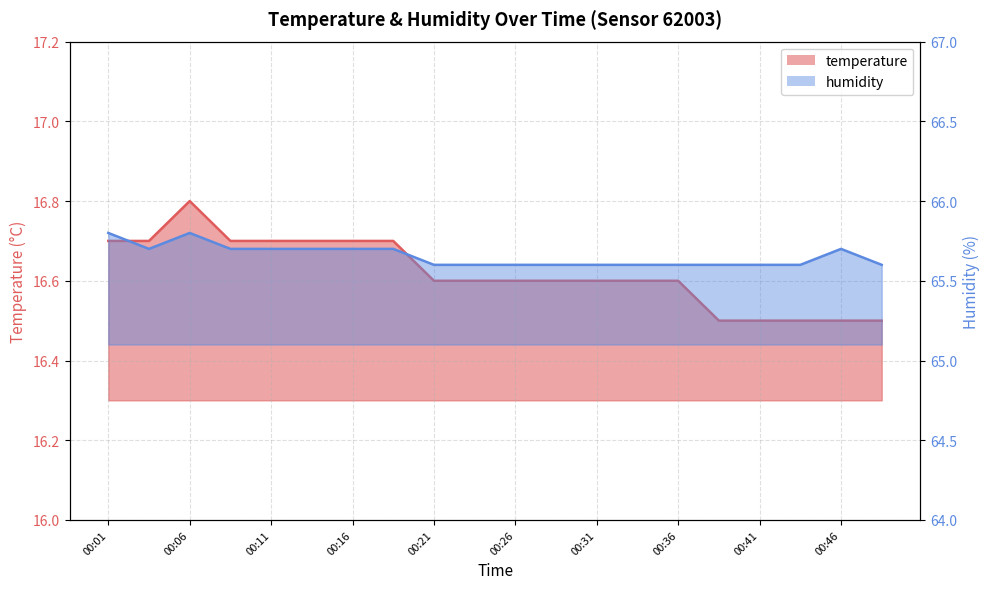

Rank the categories by humidity value from highest to lowest.

00:01, 00:06, 00:03, 00:08, 00:11, 00:13, 00:16, 00:18, 00:46, 00:21, 00:24, 00:26, 00:29, 00:31, 00:34, 00:36, 00:39, 00:41, 00:44, 00:49